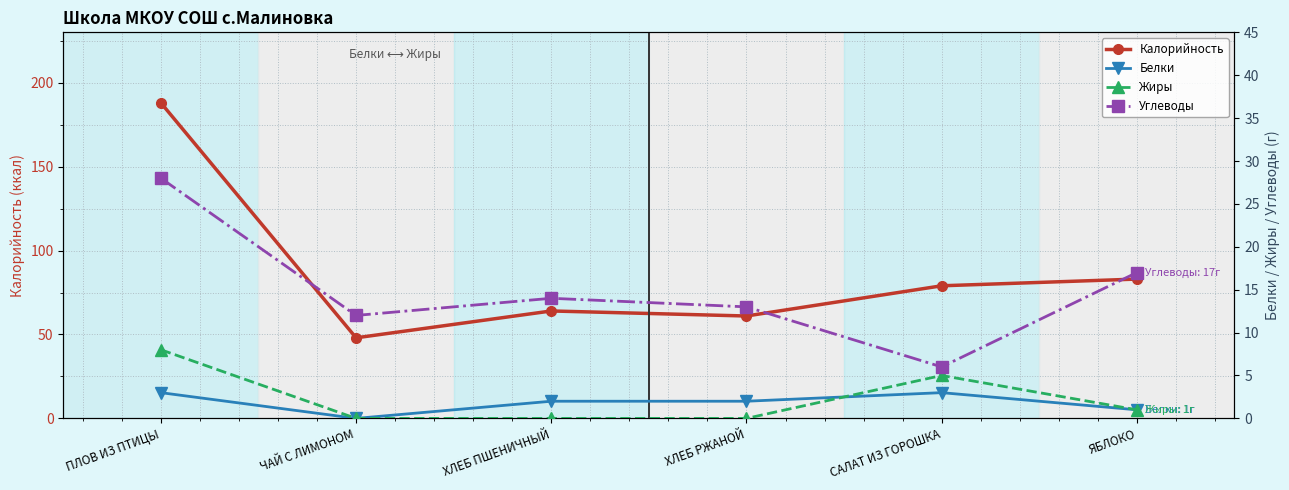

How many lines are shown in the chart?

4